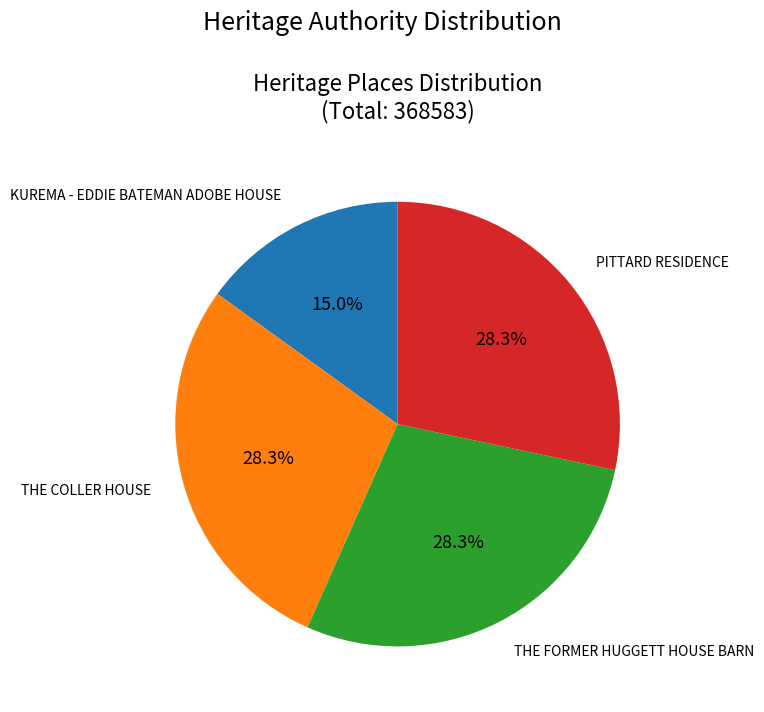

Count the number of slices in the pie.

4